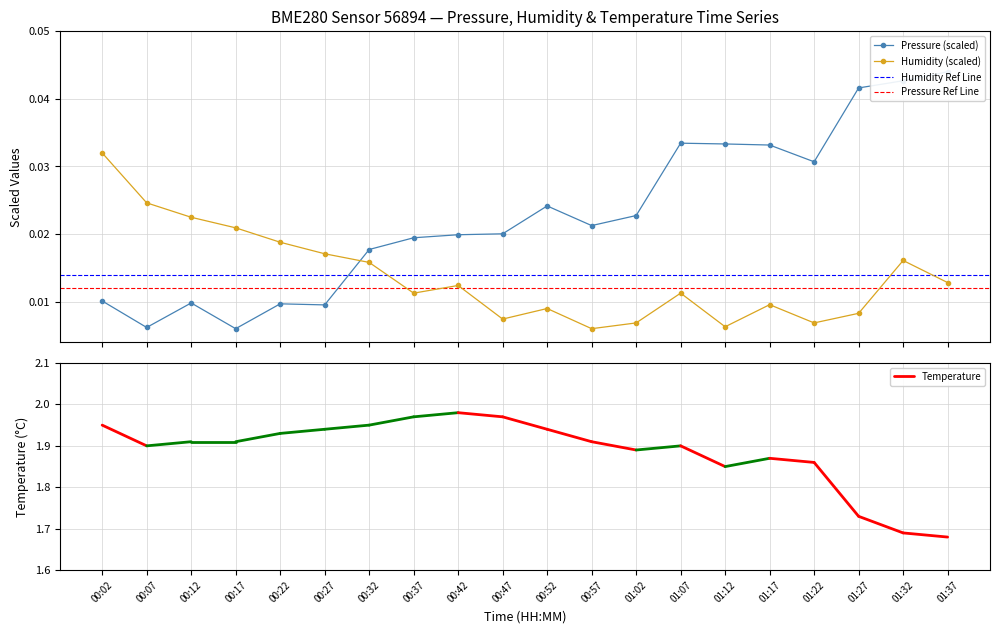

How many Humidity (scaled) values are between 0 and 1?

20